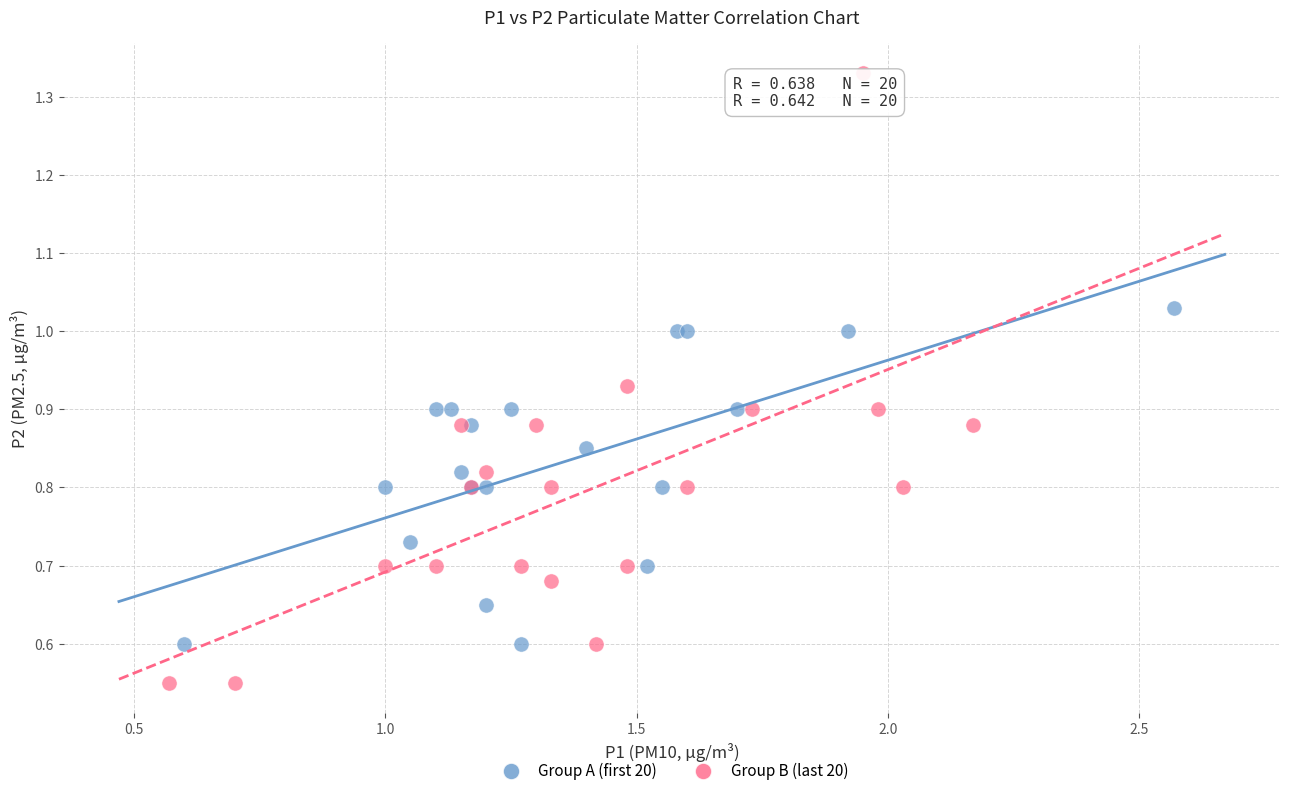

Which series reaches the minimum Y coordinate?

Group B (last 20)